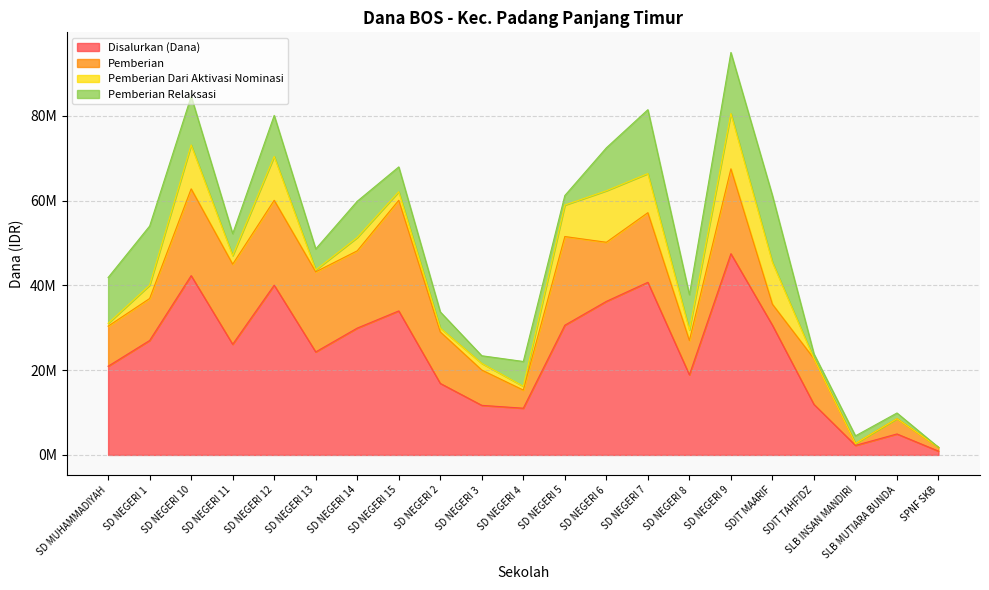

Reading left to right, what are all the values shown in this chart?

Disalurkan (Dana): 20925000	27000000	42300000	26100000	40050000	24300000	29925000	33975000	16875000	11700000	11025000	30600000	36225000	40725000	18900000	47475000	30600000	11925000	2250000	4950000	900000
Pemberian: 9450000	9900000	20475000	18900000	20025000	18900000	18225000	26100000	12150000	8325000	4275000	20925000	13950000	16425000	8100000	20025000	4950000	10800000	450000	3600000	900000
Pemberian Dari Aktivasi Nominasi: 675000	3150000	10350000	2025000	10350000	450000	3150000	2025000	900000	1575000	900000	7425000	12150000	9225000	2475000	13050000	9900000	0	0	0	0
Pemberian Relaksasi: 10800000	13950000	11475000	5175000	9675000	4950000	8550000	5850000	3825000	1800000	5850000	2250000	10125000	15075000	8325000	14400000	15750000	1125000	1800000	1350000	0